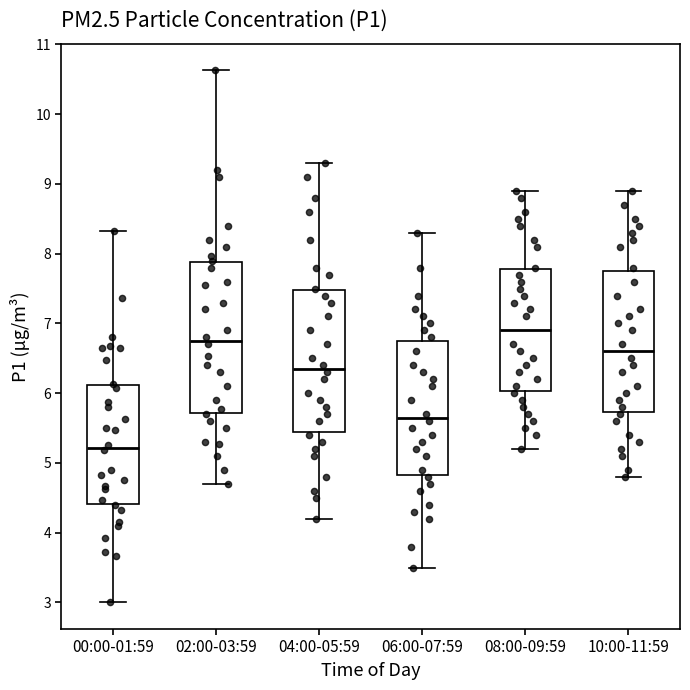

Which box is the tallest, from its lower edge to its upper edge?

02:00-03:59